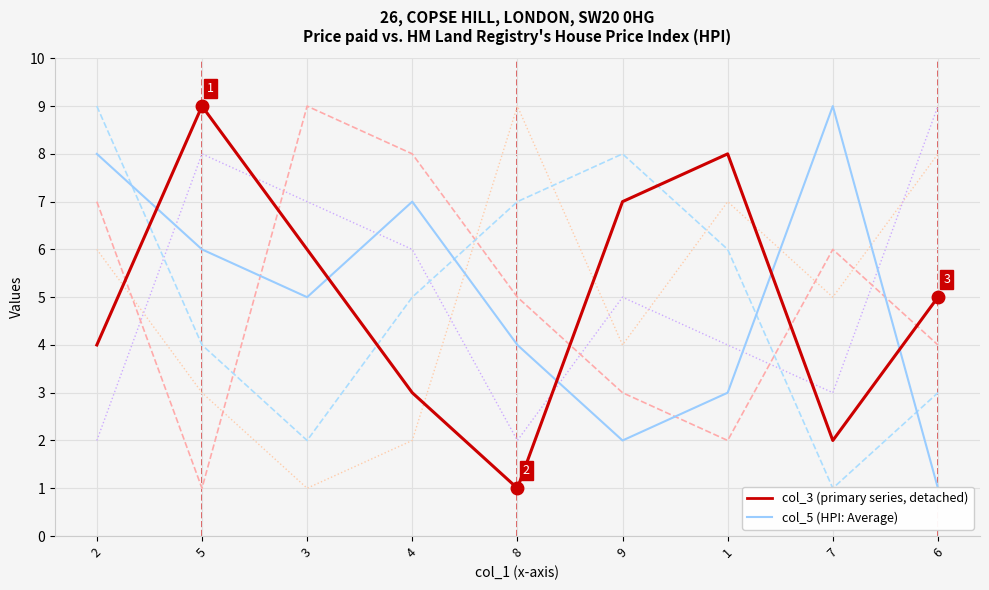

How many col_3 (primary series, detached) values are between 3 and 7?

5